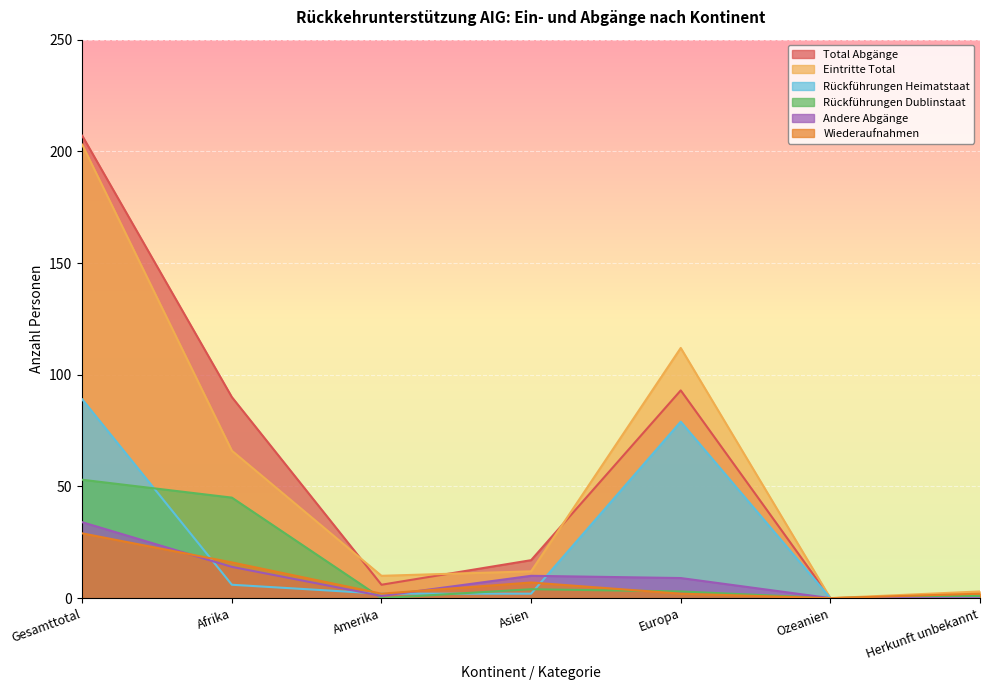

Does the chart display data point markers on the line(s)?

No